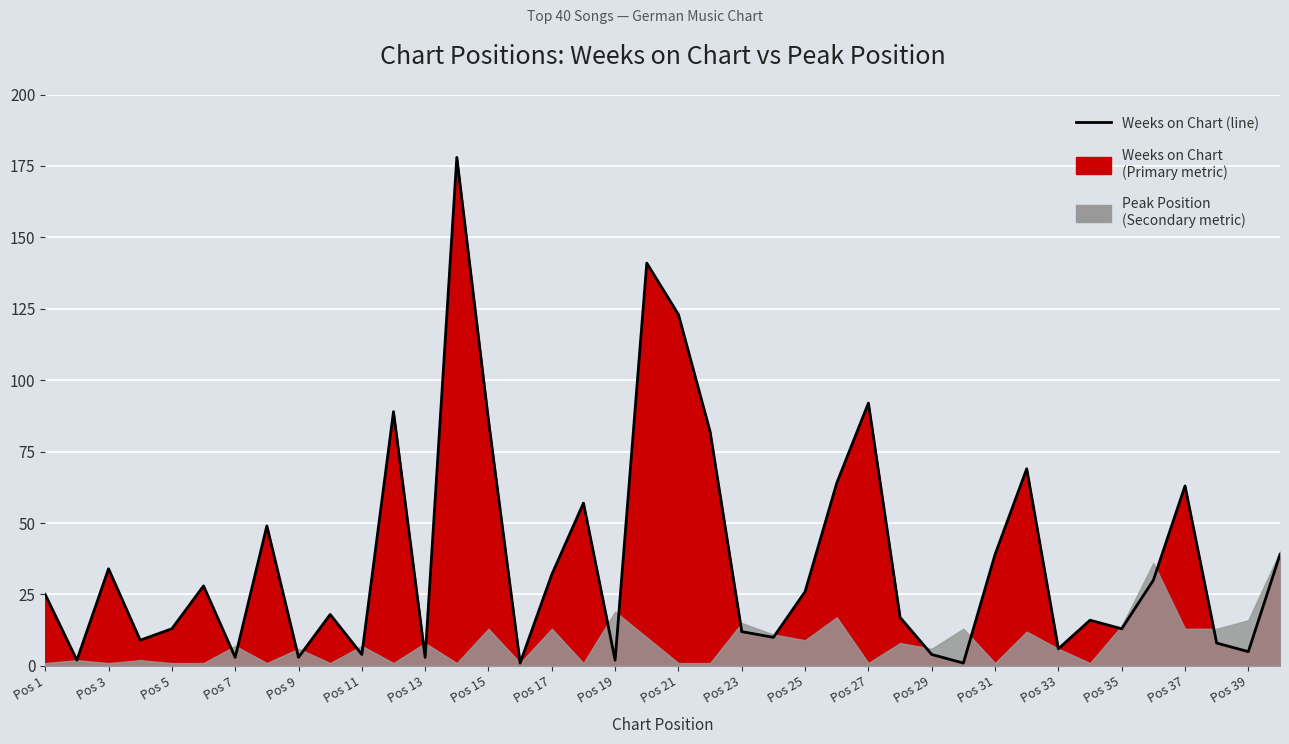

What is the sum of all values?

1496